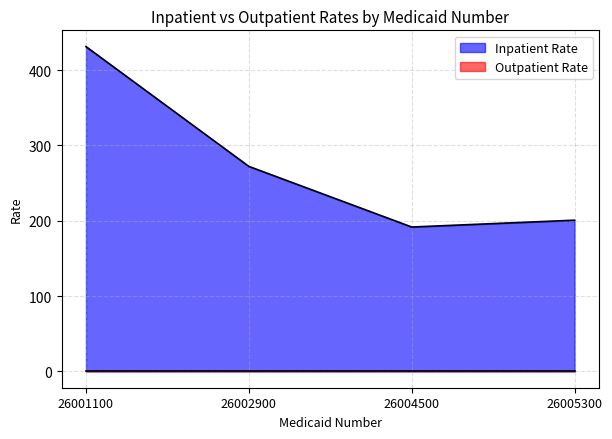

Is it true that the value at 26002900 is 148.0?

False